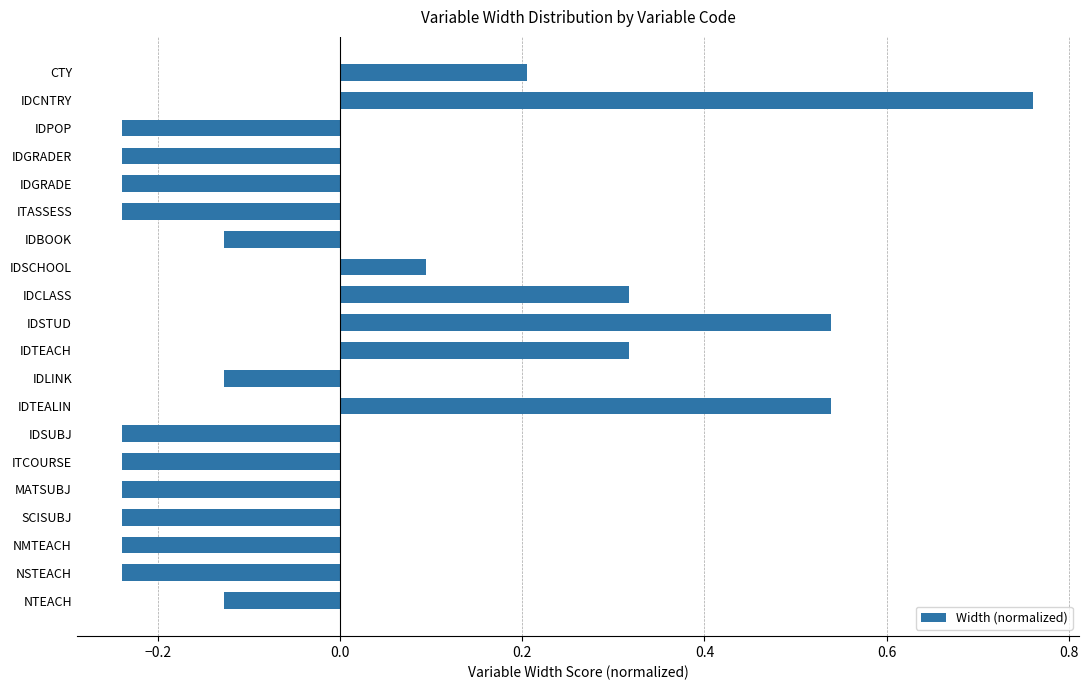

How many positive values are there?

7